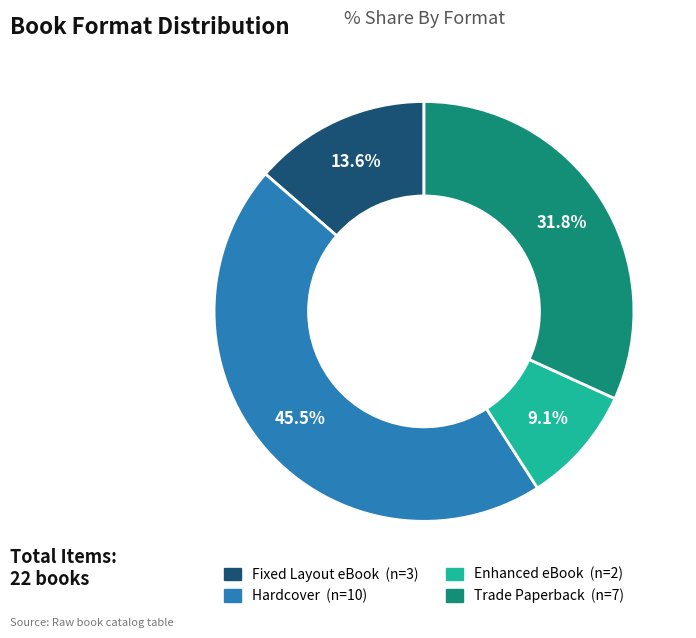

To the nearest percent, what is the difference between the largest and smallest slice percentages?

36%